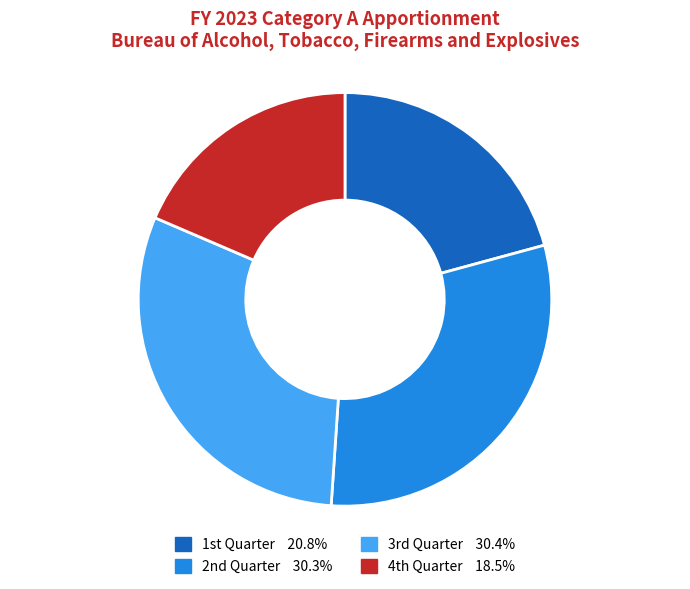

Which slice is the smallest?

4th Quarter